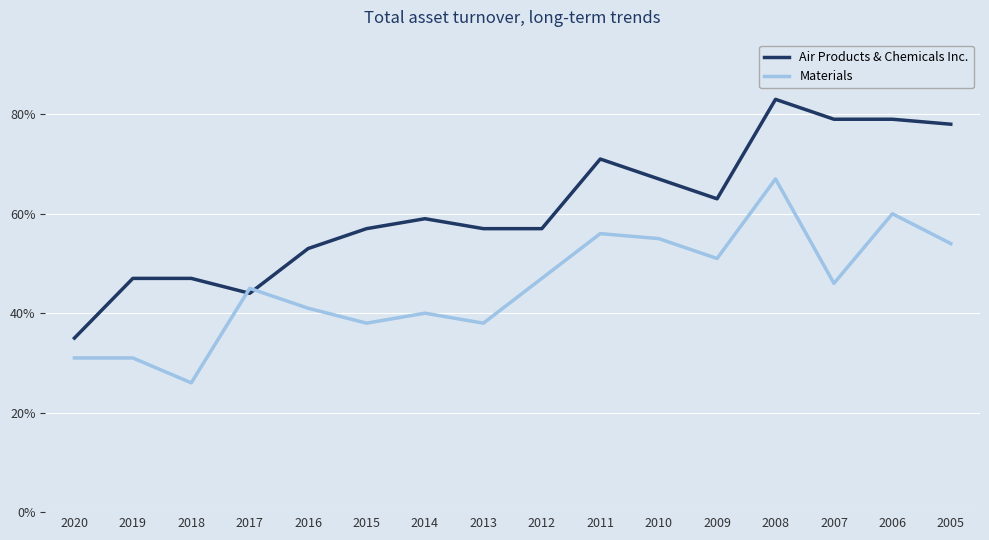

True or false: Air Products & Chemicals Inc. and Materials intersect in this chart.

True